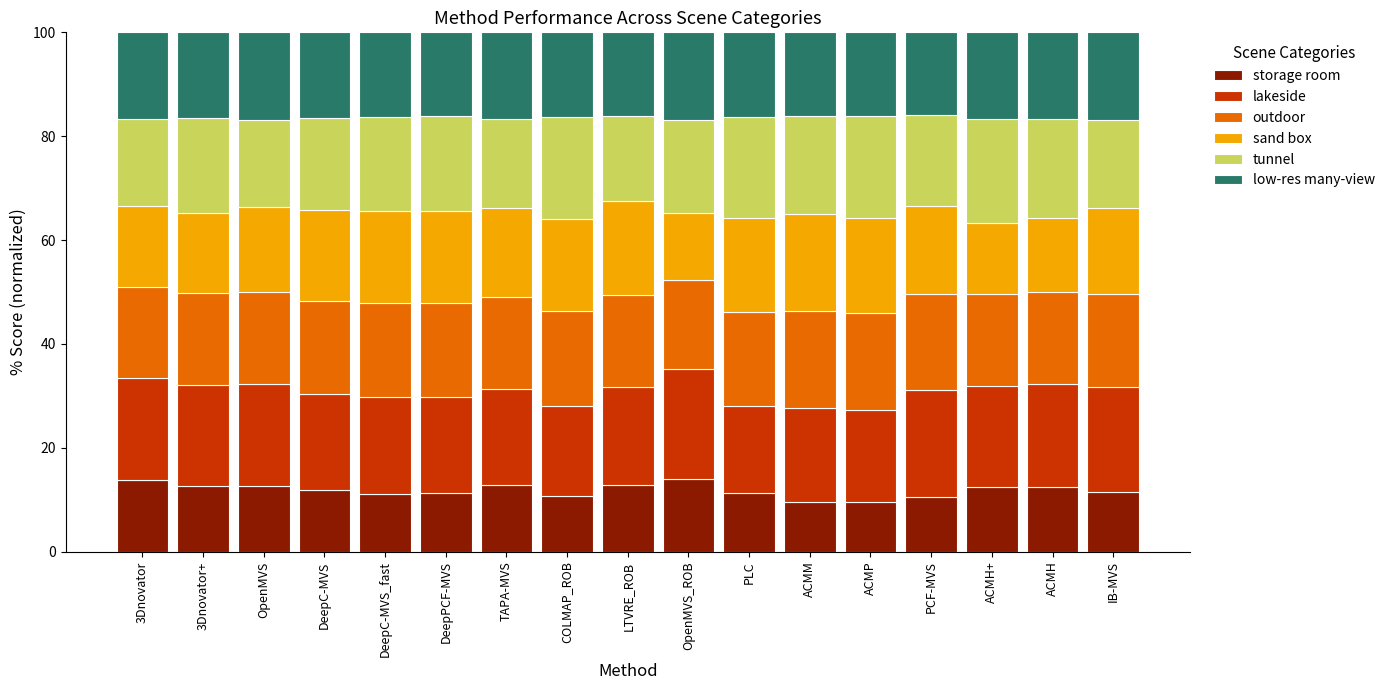

What is the total value across all series at OpenMVS_ROB?

100.0